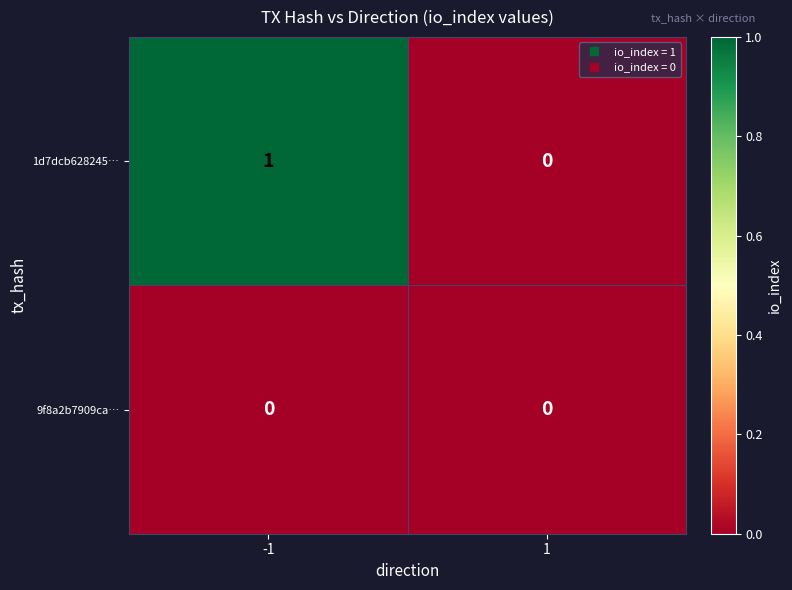

Reading left to right, list all the values displayed in this chart.

1d7dcb628245…: -1=1	1=0
9f8a2b7909ca…: -1=0	1=0